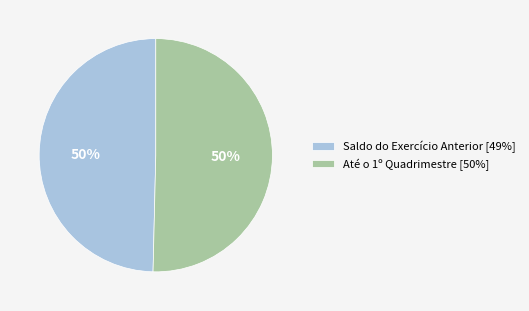

The Até o 1º Quadrimestre [50%] slice represents 50% of the pie. True or false?

True